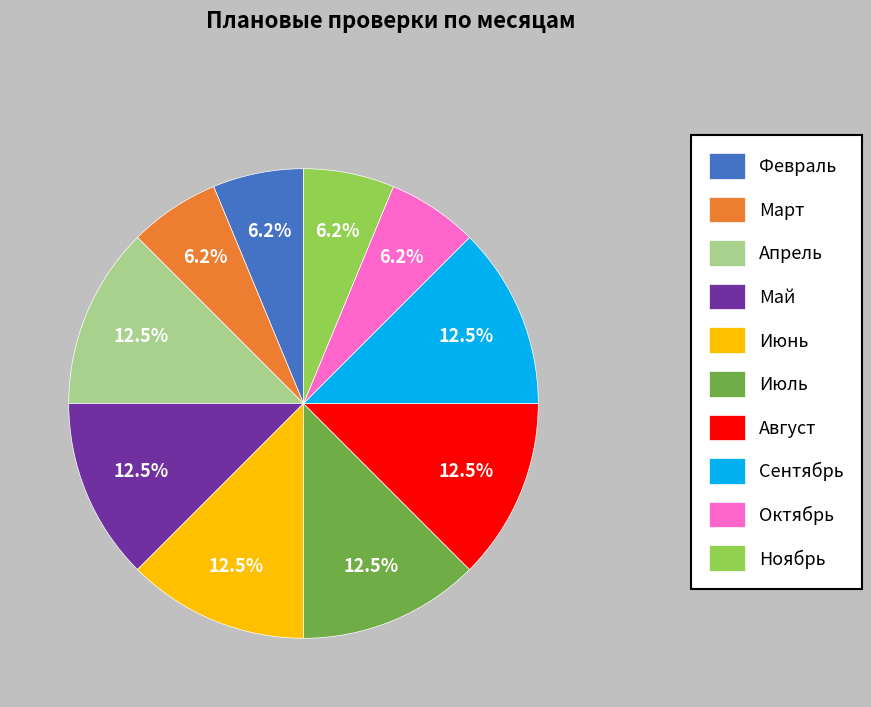

What is the ratio of the value at Июнь to the value at Сентябрь?

1.0